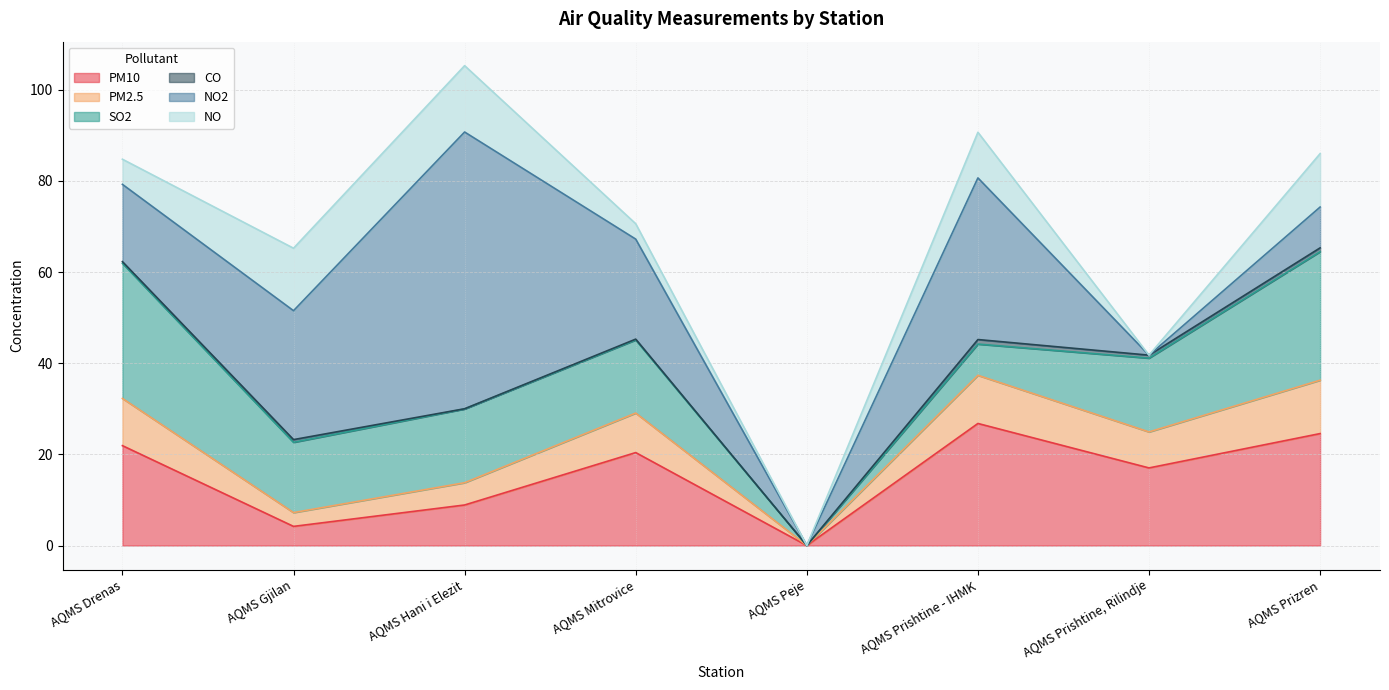

At which label does NO reach its minimum?

AQMS Peje